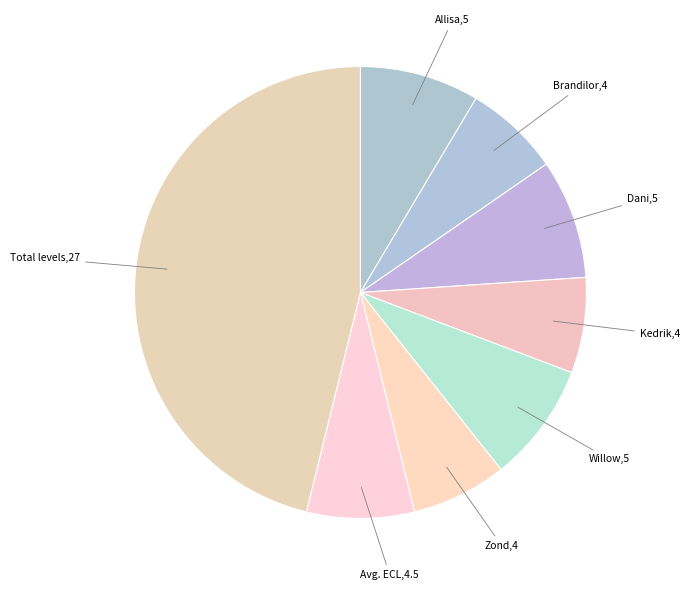

The Willow slice represents 14% of the pie. True or false?

False